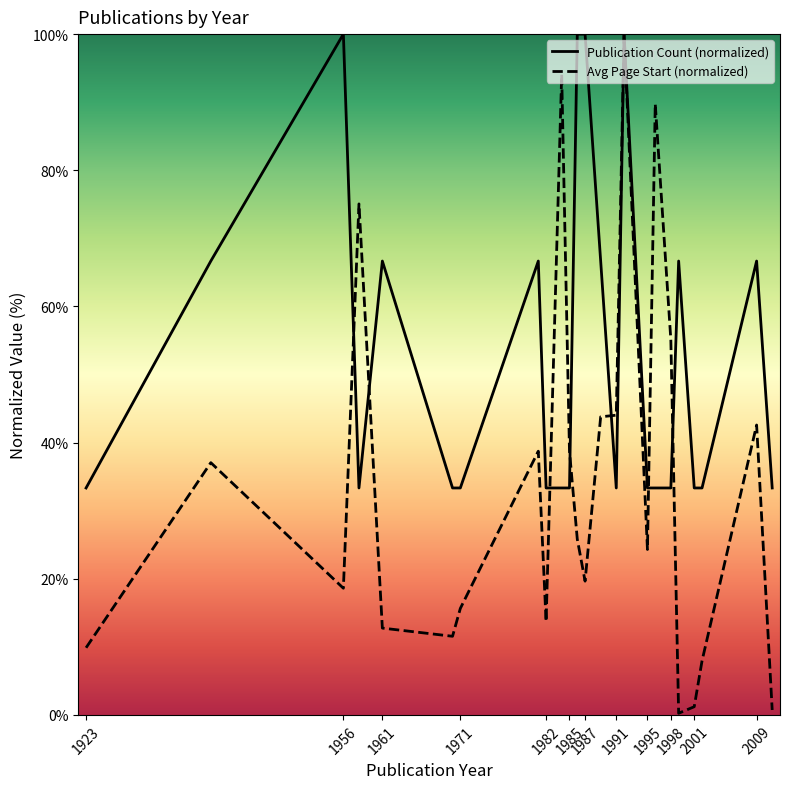

What is the minimum value for Publication Count (normalized)?

33.3